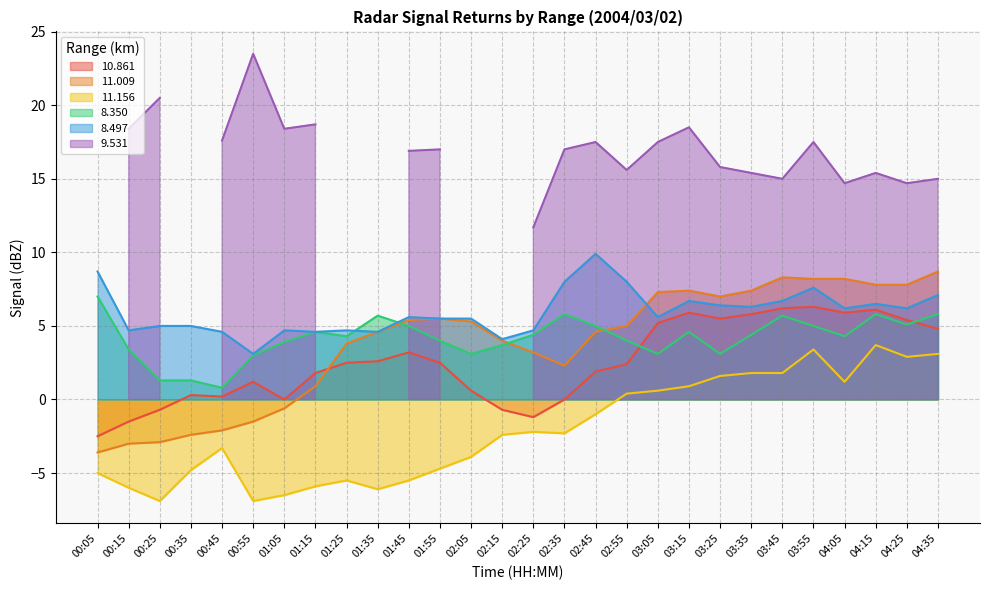

What is the average value of the   8.350 series?

4.2